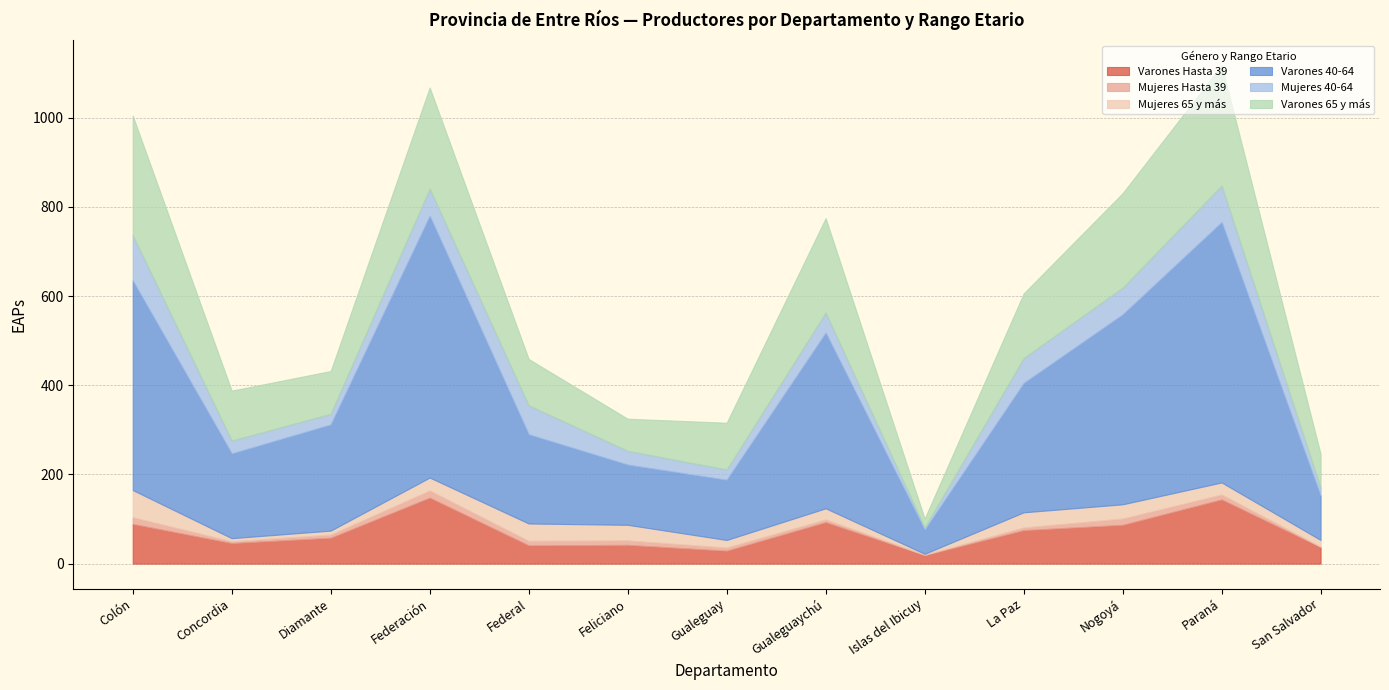

True or false: Varones 40-64 has more than 2 interior local peaks.

True